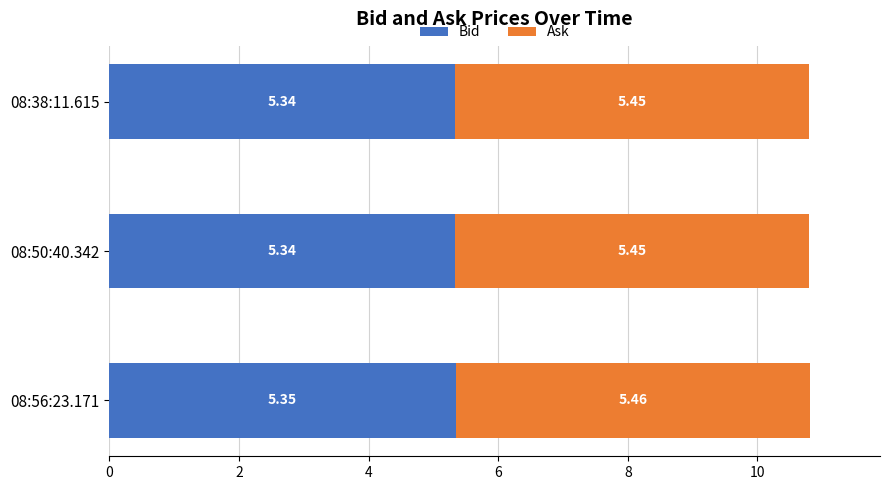

What are all the series names shown in the legend?

Bid, Ask